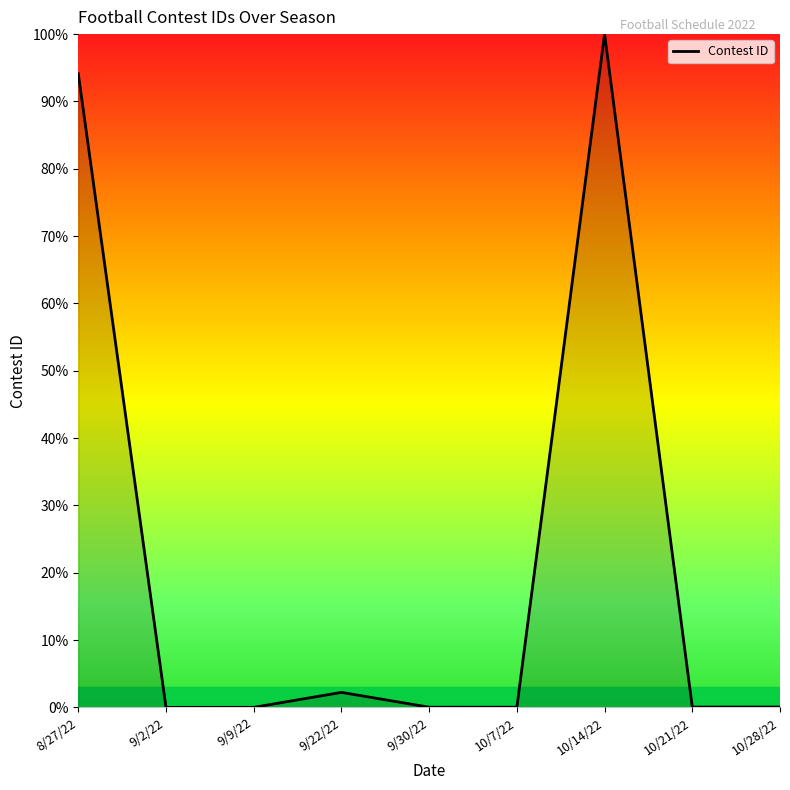

Where is the first local maximum?

9/22/22